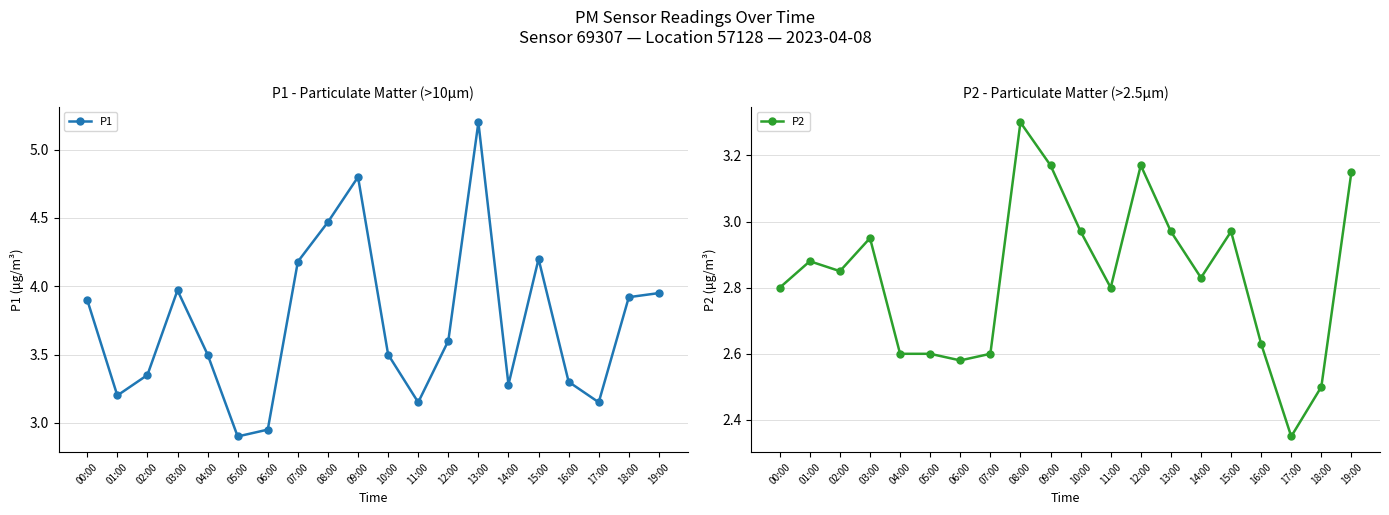

What is the total value across all series at 18:00?

6.4